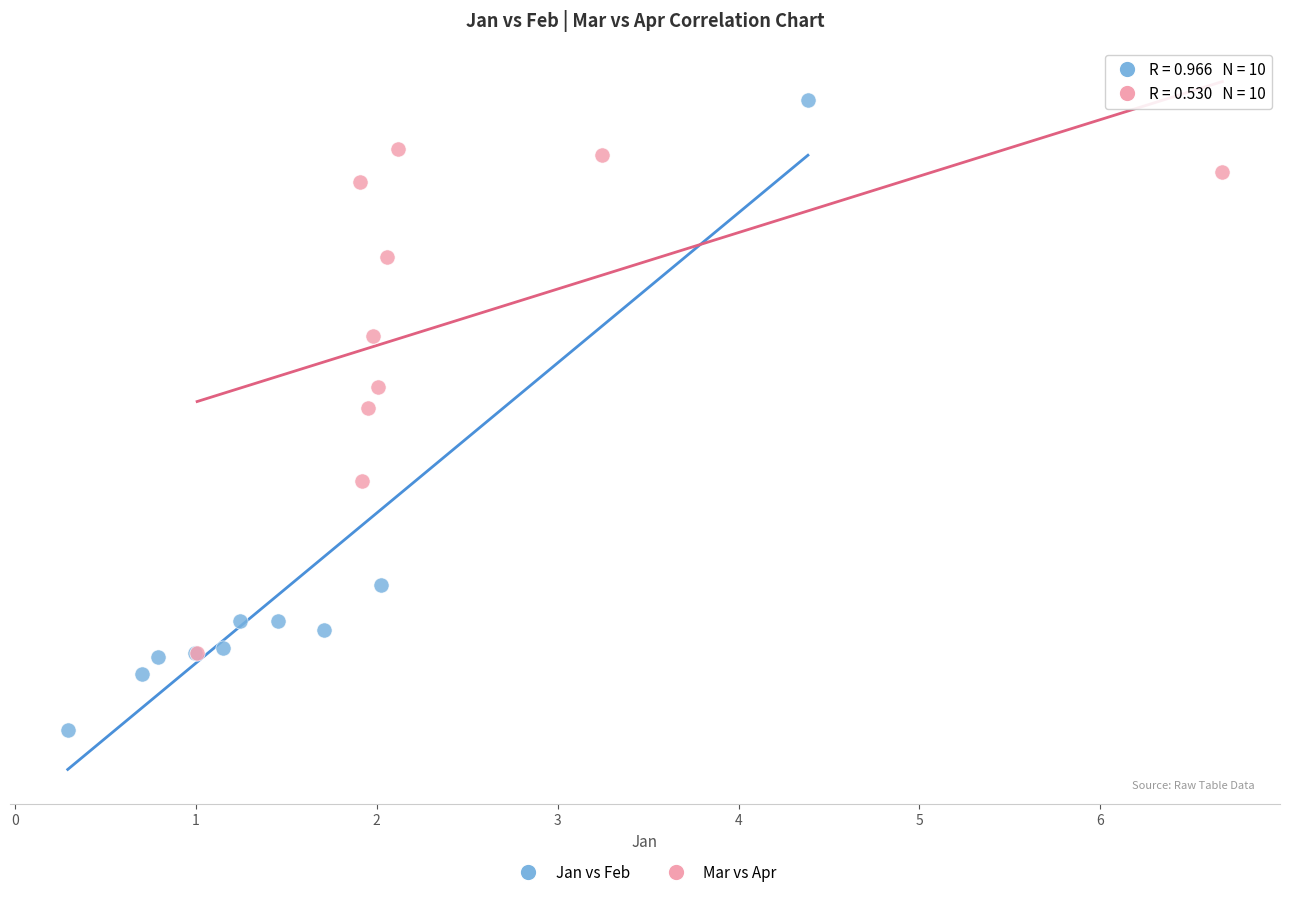

What are all the series names shown in the legend?

Jan vs Feb, Mar vs Apr